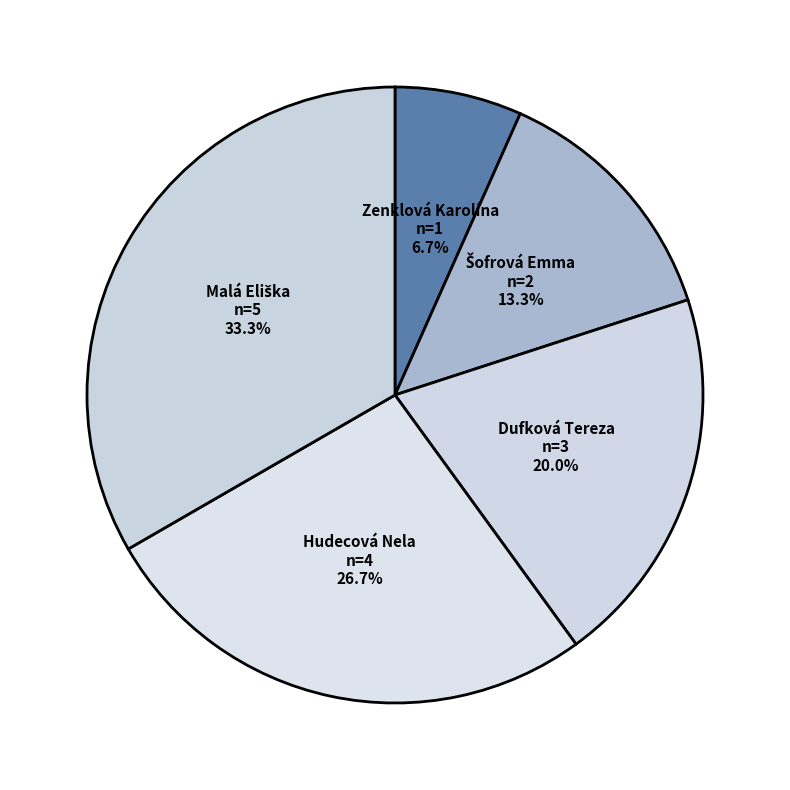

To the nearest percent, what is the difference between the largest and smallest slice percentages?

27%